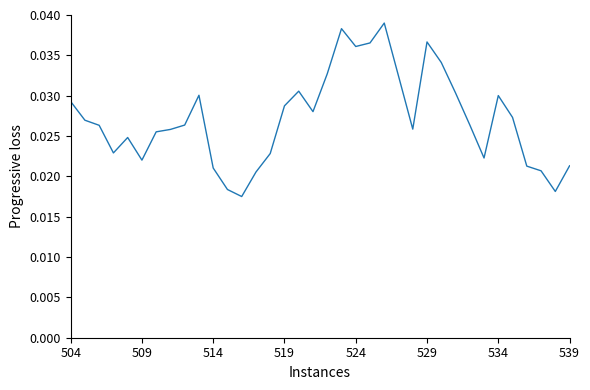

Does the chart display data point markers on the line(s)?

No